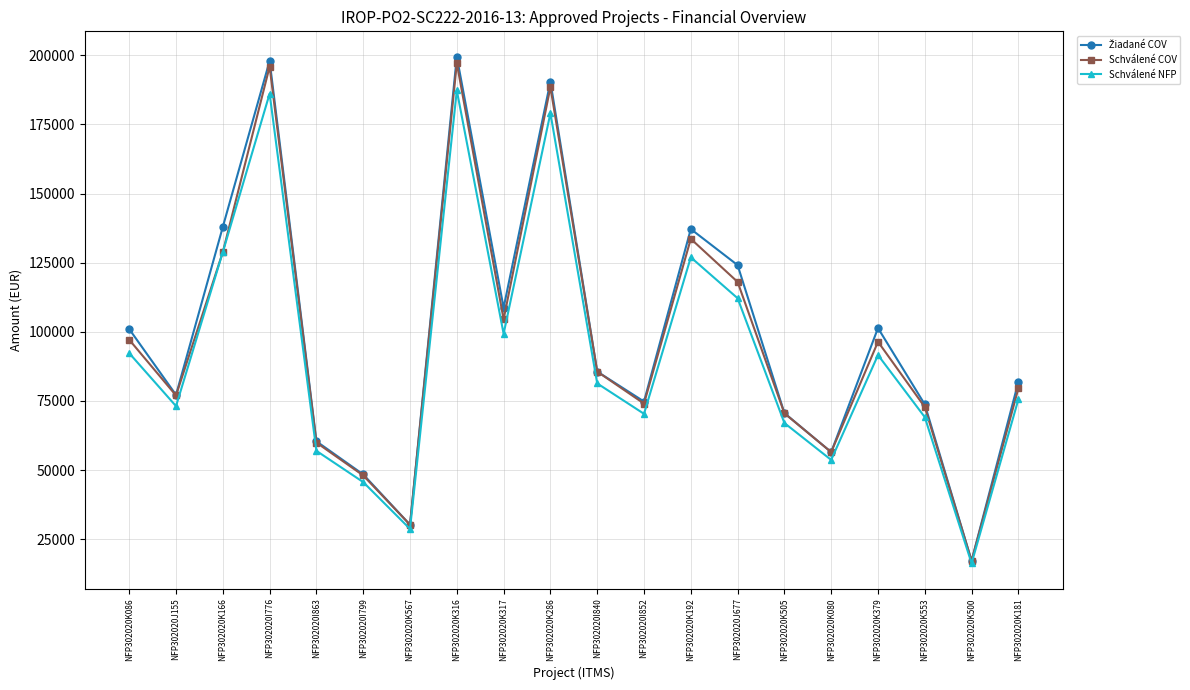

What is the label of the 13th point from the right?

NFP302020K316